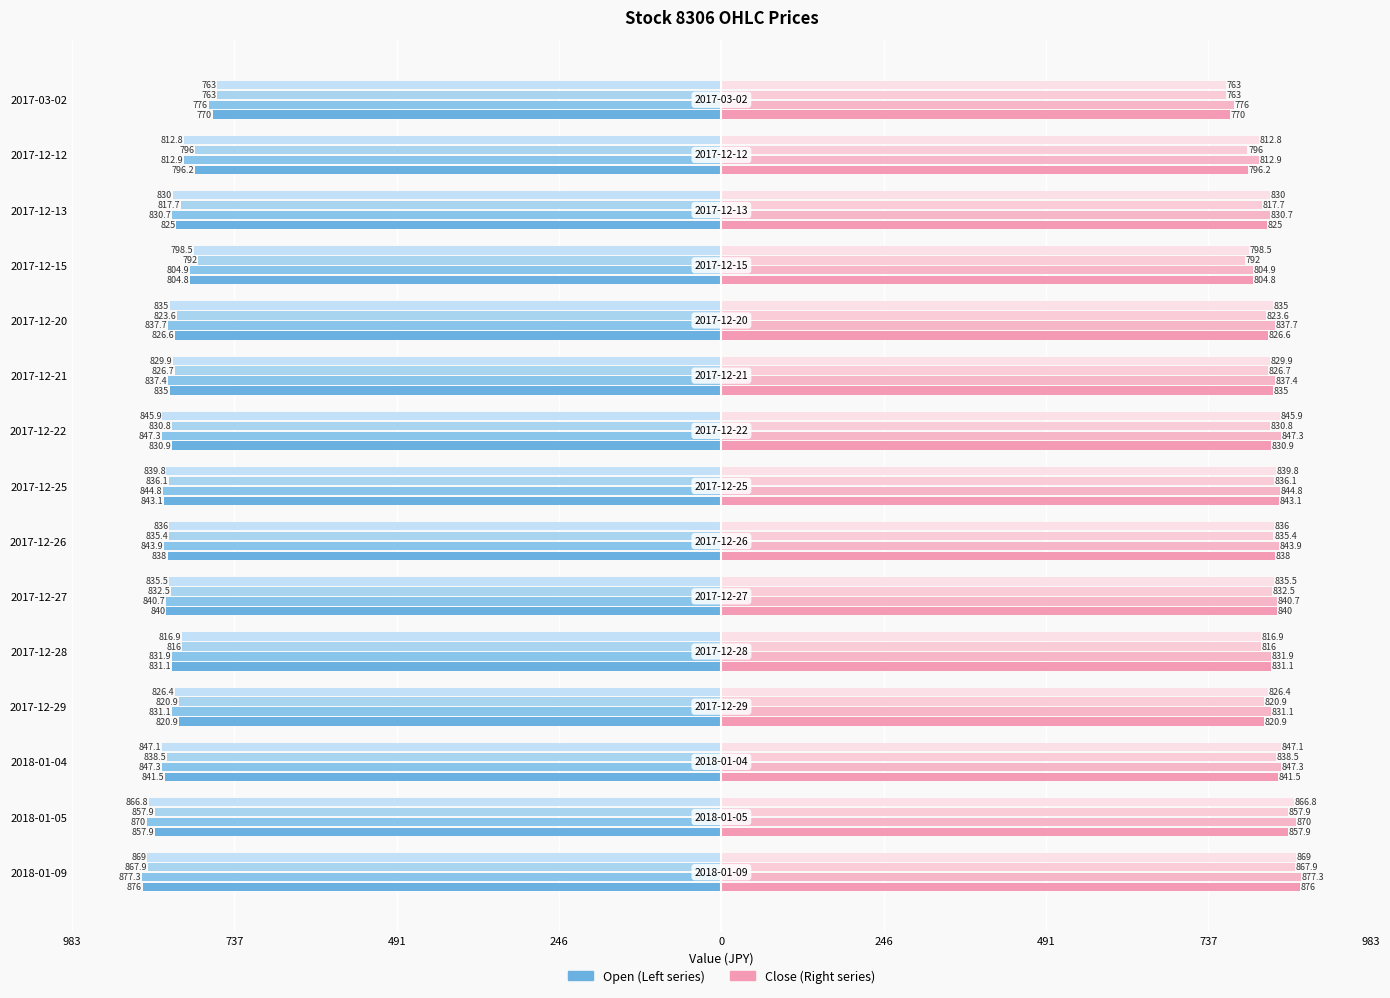

How many values are below -831?

8